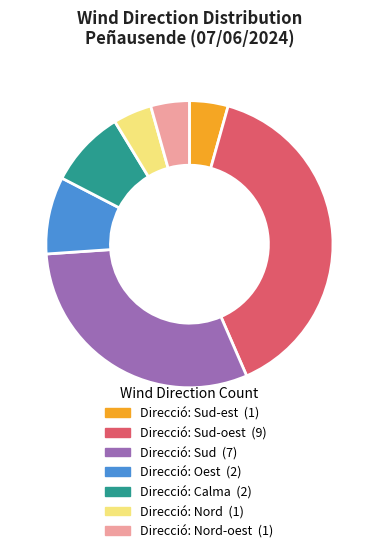

Is there a majority slice in this chart?

No